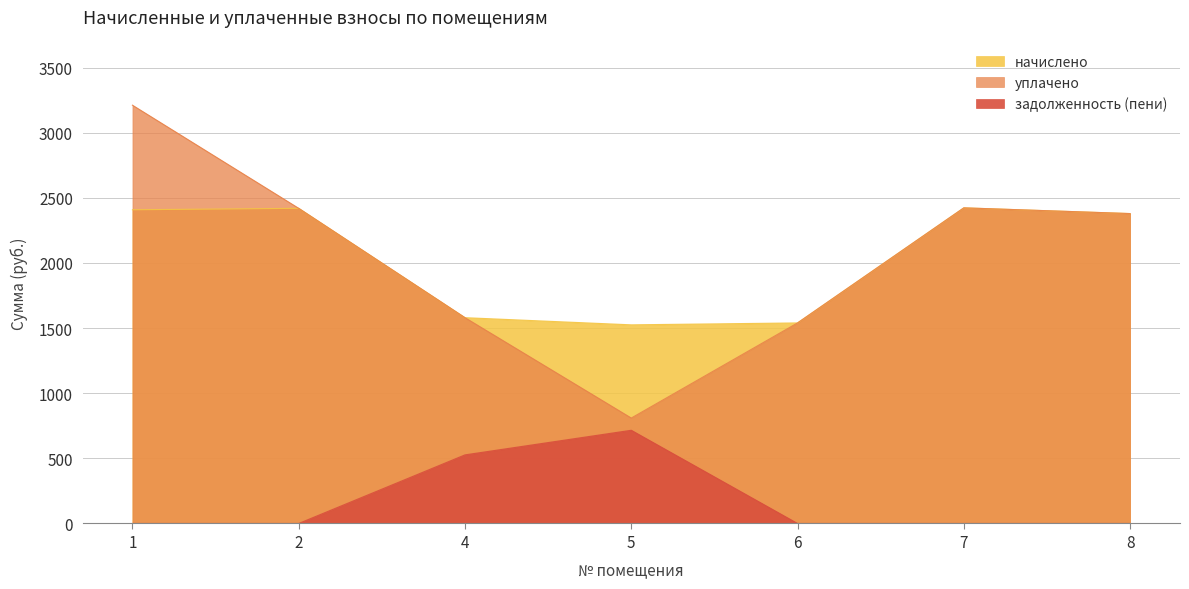

Count the number of categories in the chart.

7